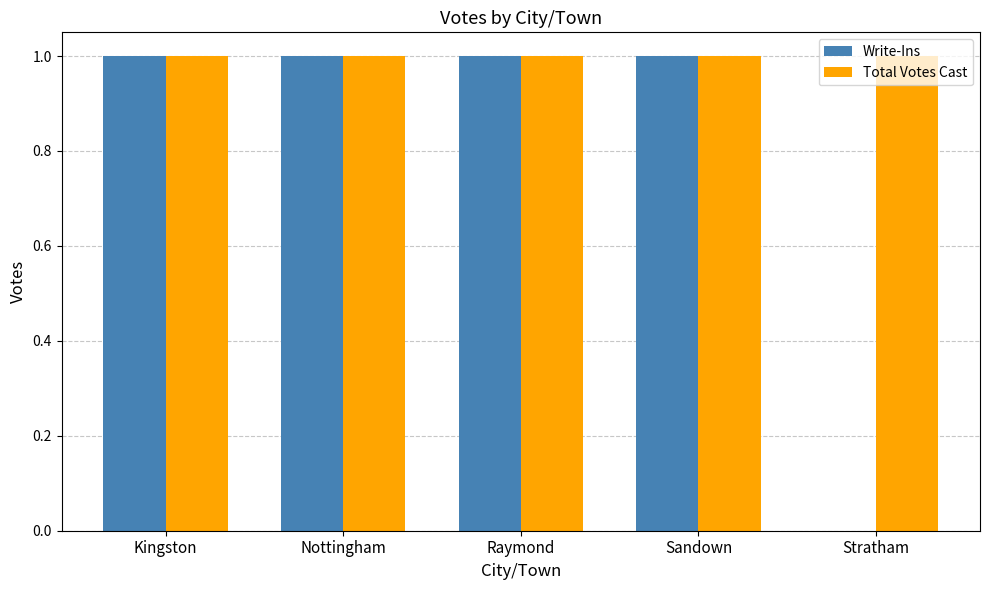

Is the value of Write-Ins at Stratham greater than the value of Total Votes Cast at Raymond?

No